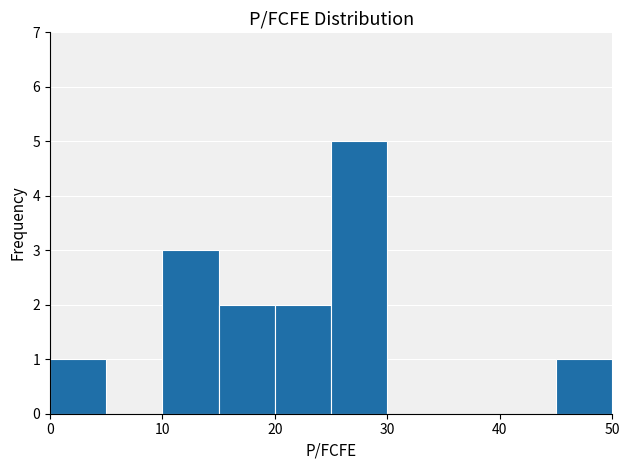

Reading left to right, list every bar in this chart as the range it spans on the x-axis followed by its height. The values are not printed on the chart, so give them approximately, as read against the axis.

0 to 5: 1
5 to 10: 0
10 to 15: 3
15 to 20: 2
20 to 25: 2
25 to 30: 5
30 to 35: 0
35 to 40: 0
40 to 45: 0
45 to 50: 1